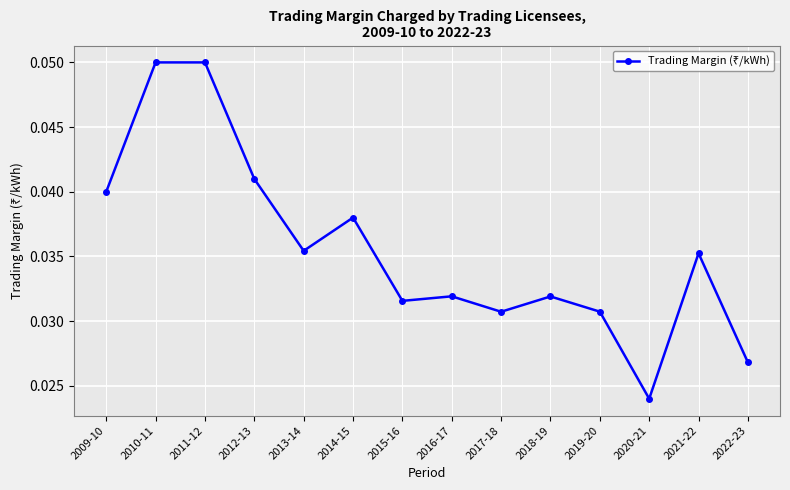

What position from the right is 2020-21?

3